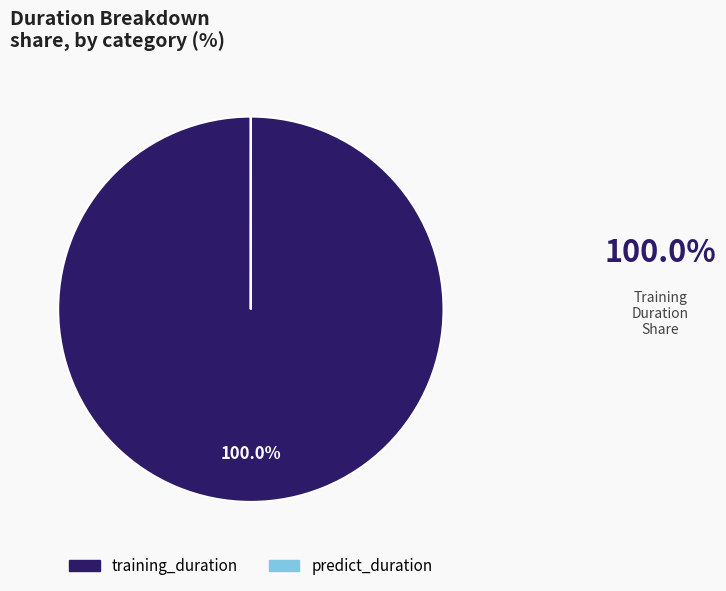

Which slice represents more than half of the pie?

training_duration